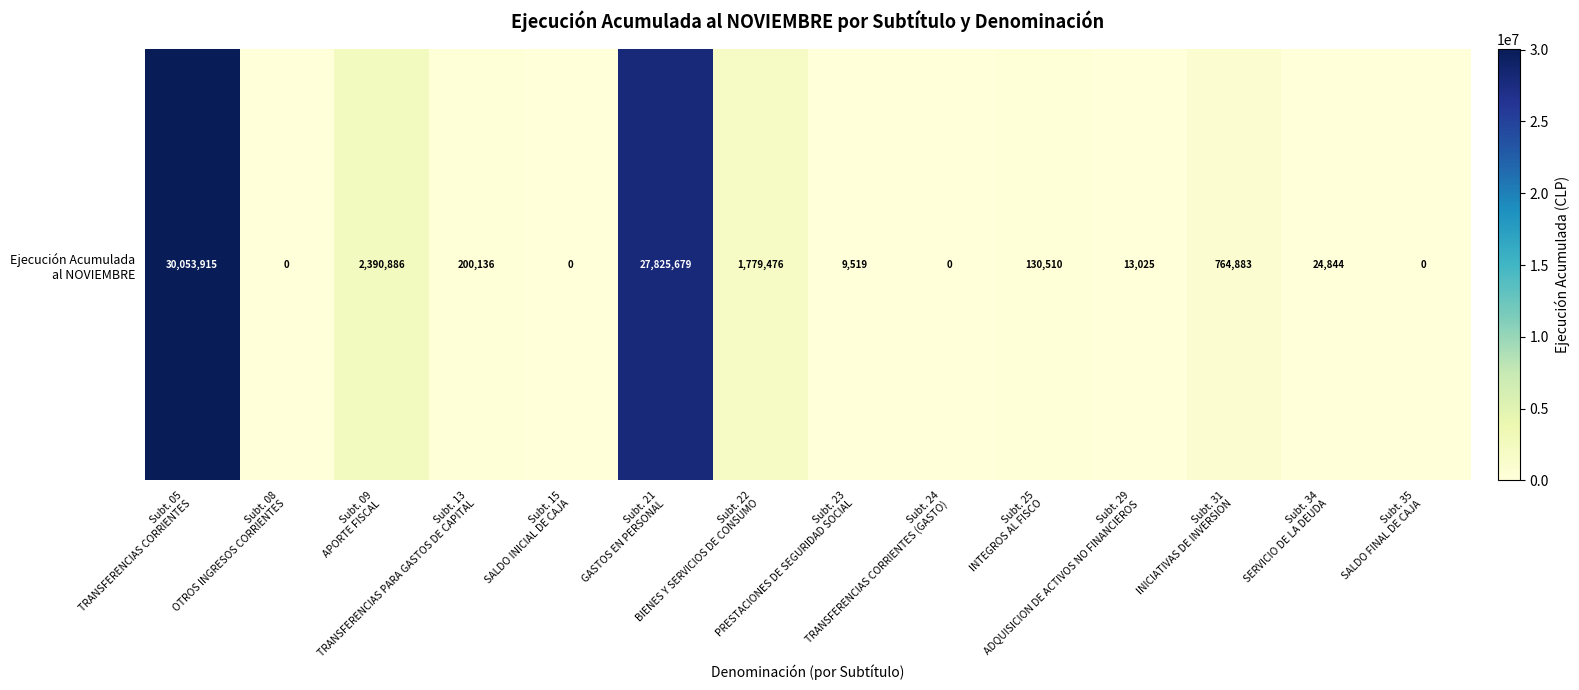

At which label does the data first exceed 130510?

Subt. 05
TRANSFERENCIAS CORRIENTES